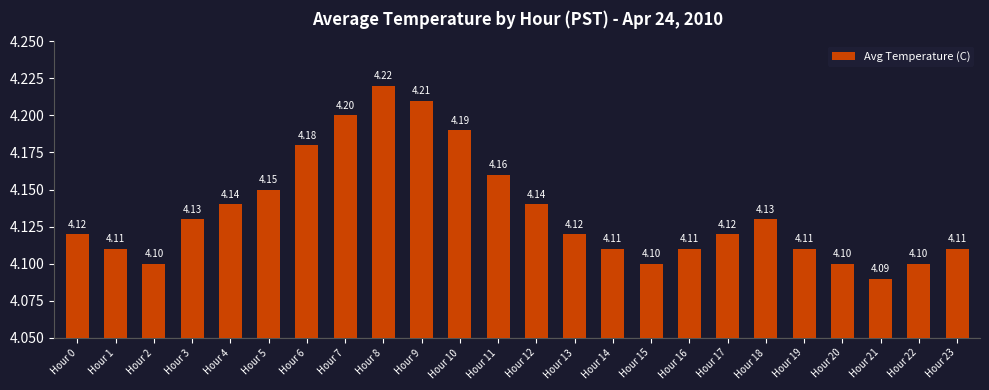

Read the value at Hour 5.

4.2